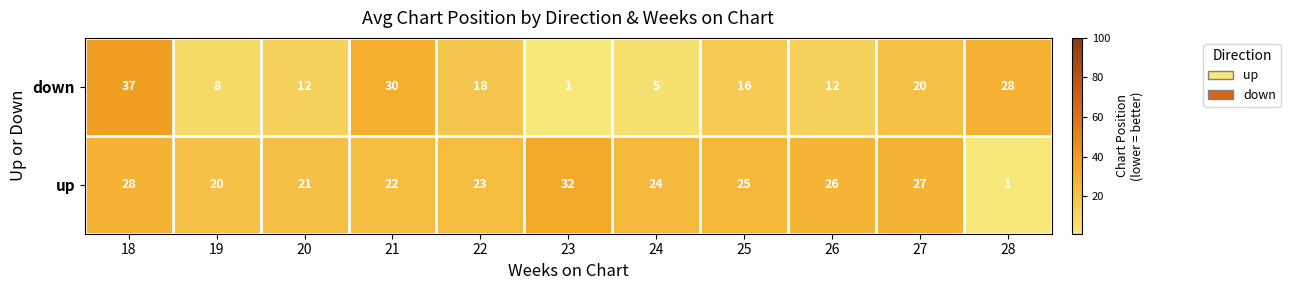

What is the maximum value shown in the chart?

37